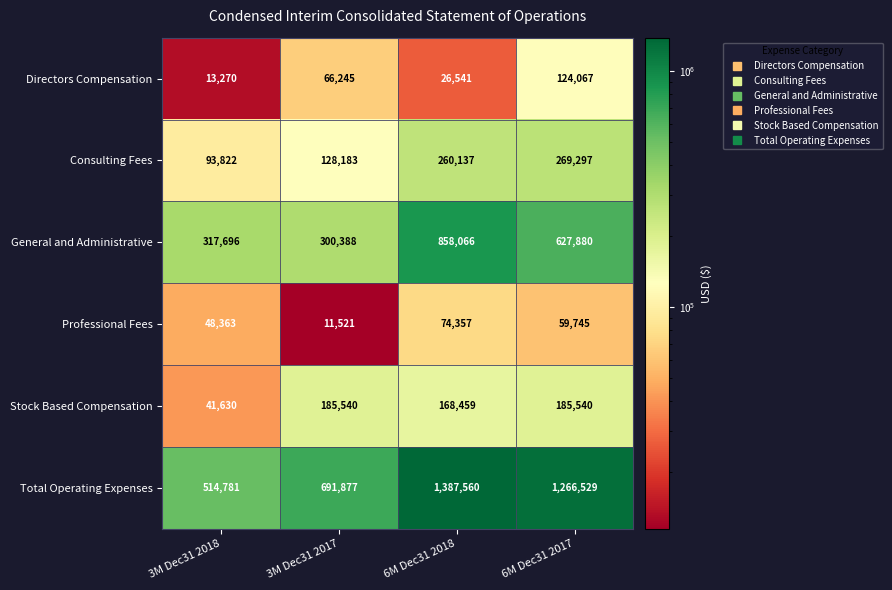

Count the Stock Based Compensation values in the range 168459 to 185540.

3